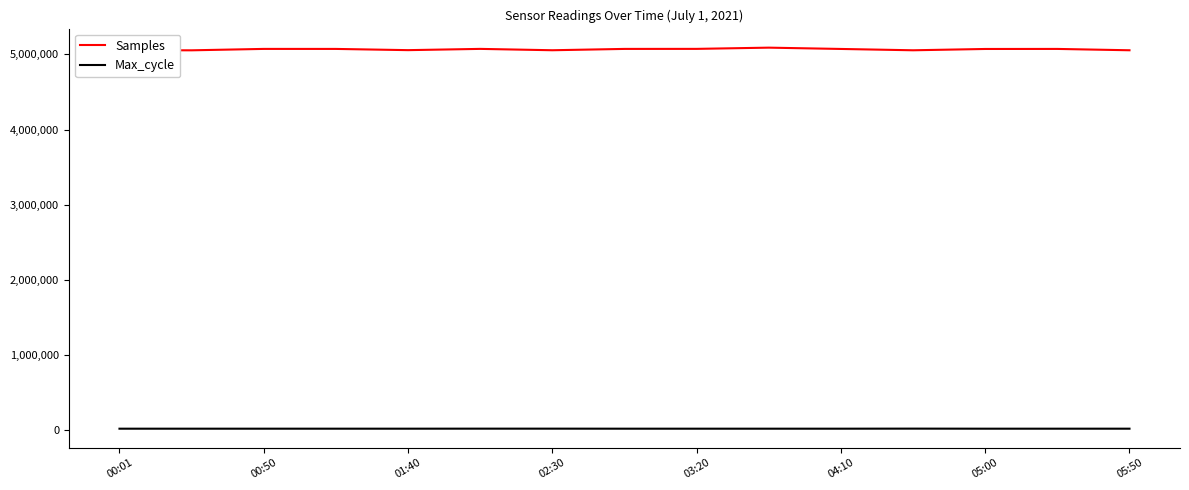

Does the chart display data point markers on the line(s)?

No